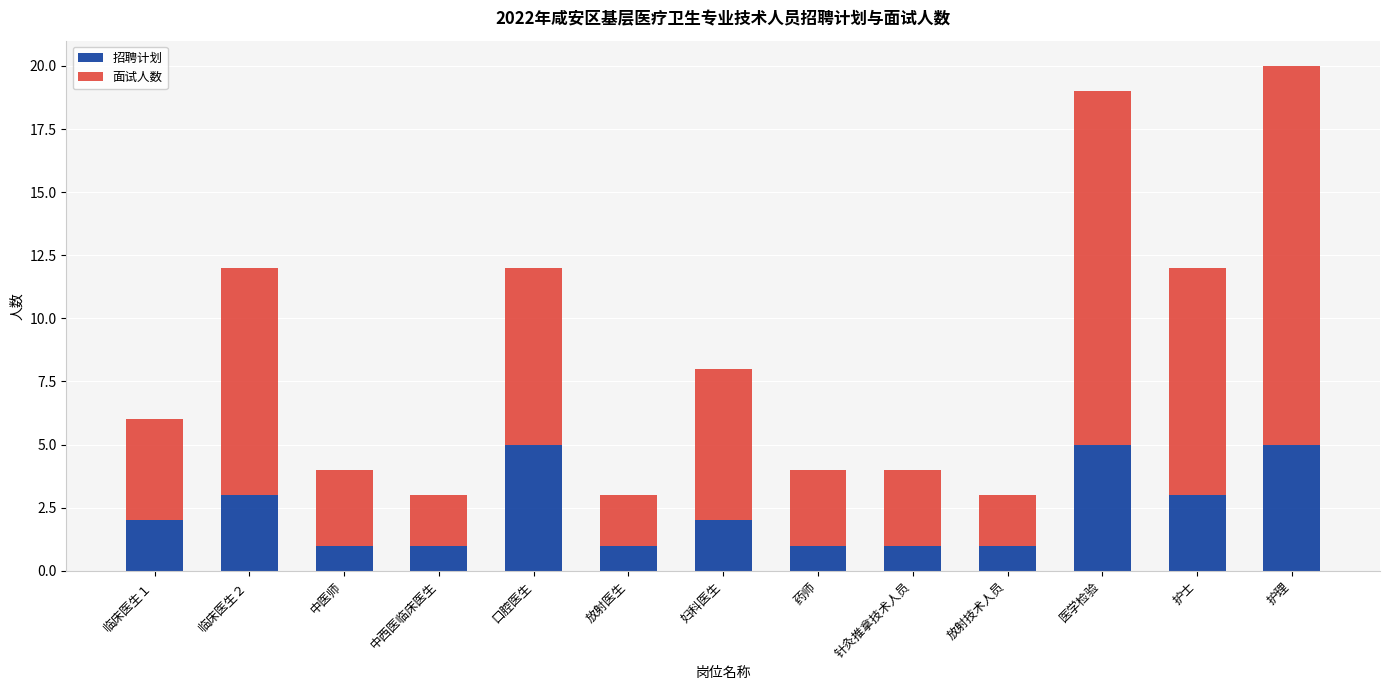

What is the difference between the maximum and minimum values in the 招聘计划 series?

4